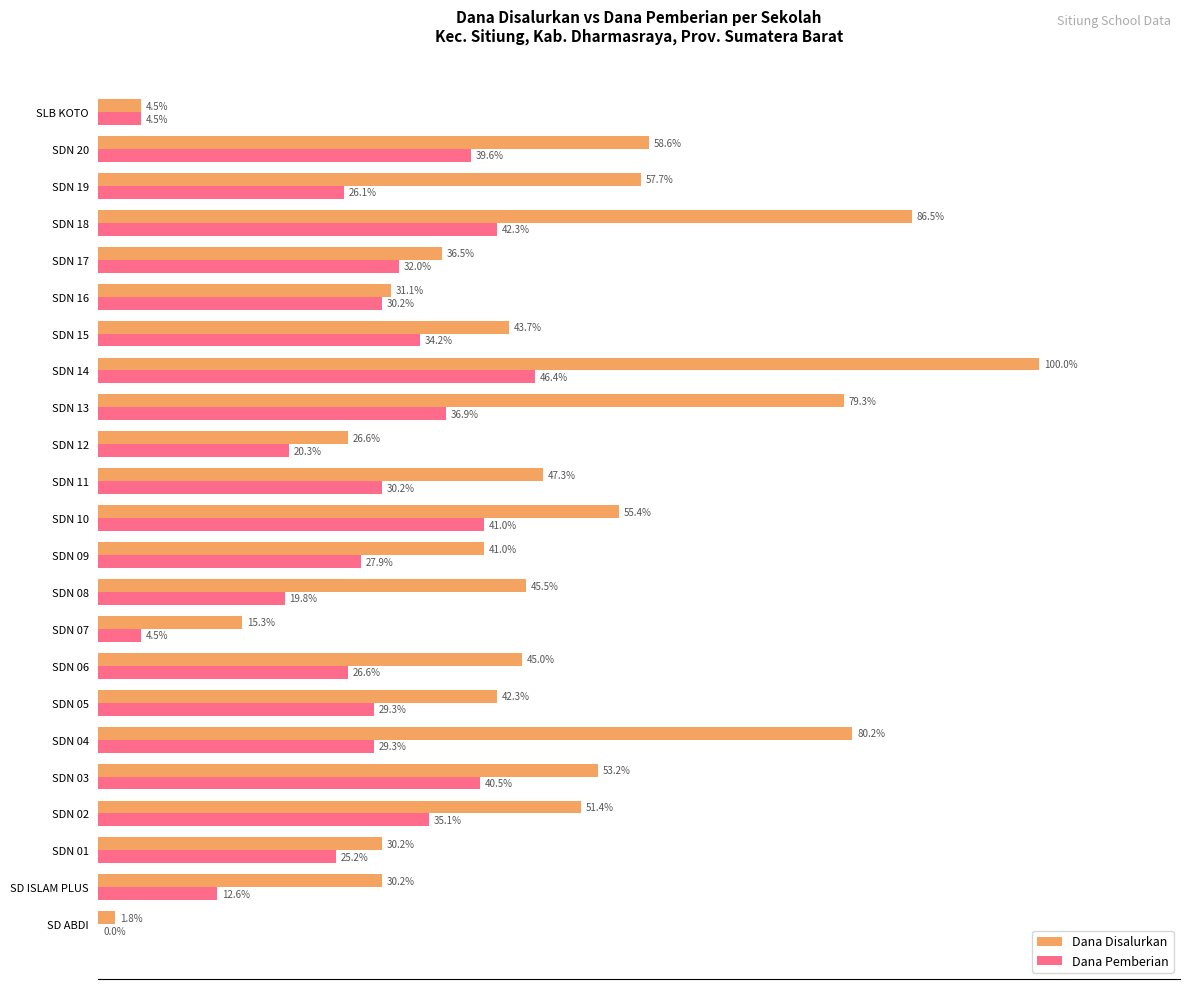

At which label is Dana Pemberian closest to 23?

SDN 01